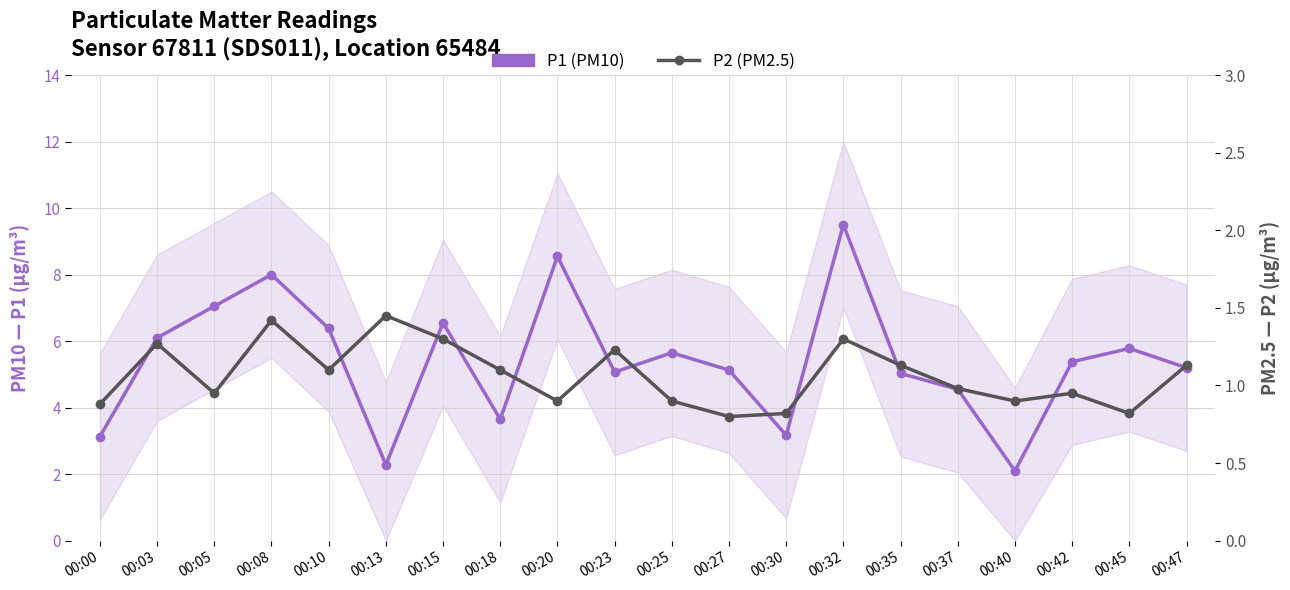

At which label is P1 (PM10) closest to 5?

00:35